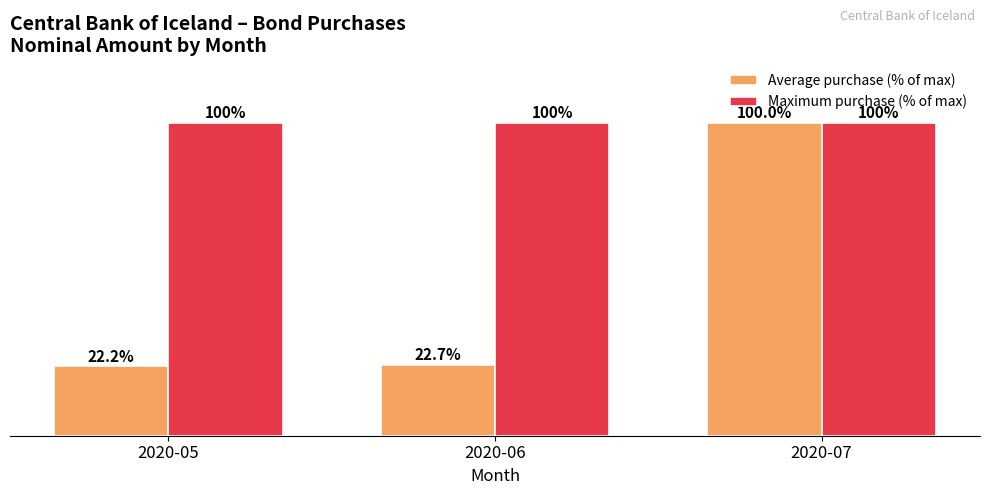

Rank the categories by Average purchase (% of max) value from lowest to highest.

2020-05, 2020-06, 2020-07